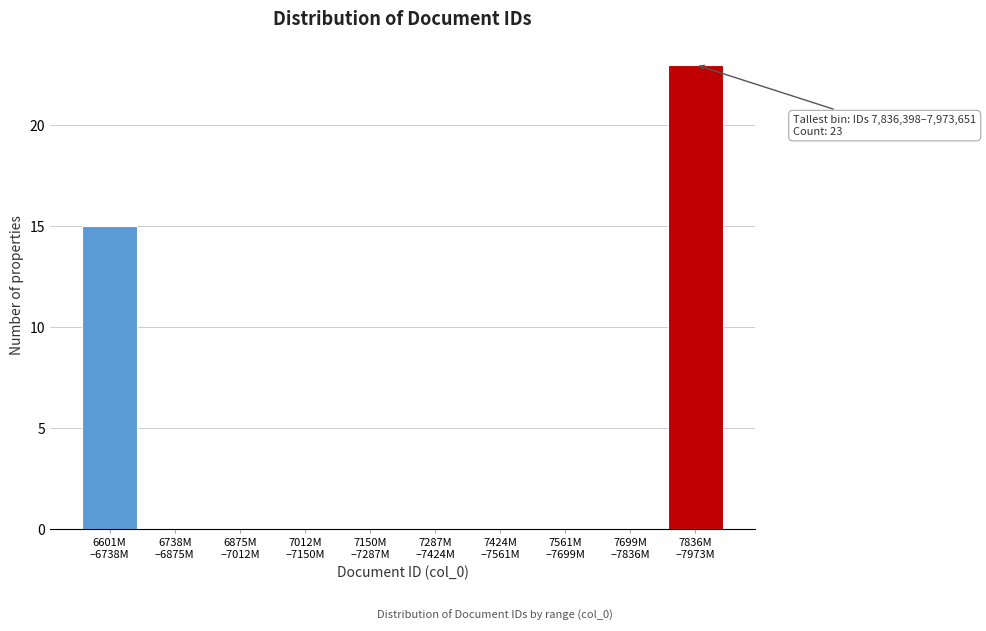

What is the maximum value shown in the chart?

23